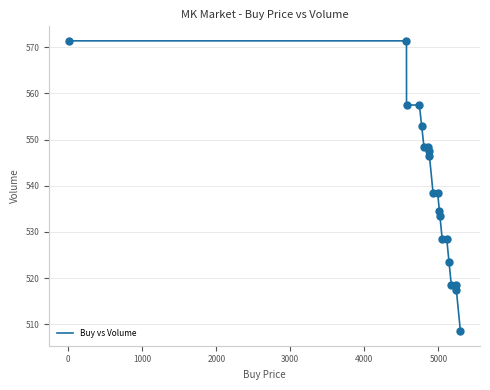

What is the maximum value shown in the chart?

571.4